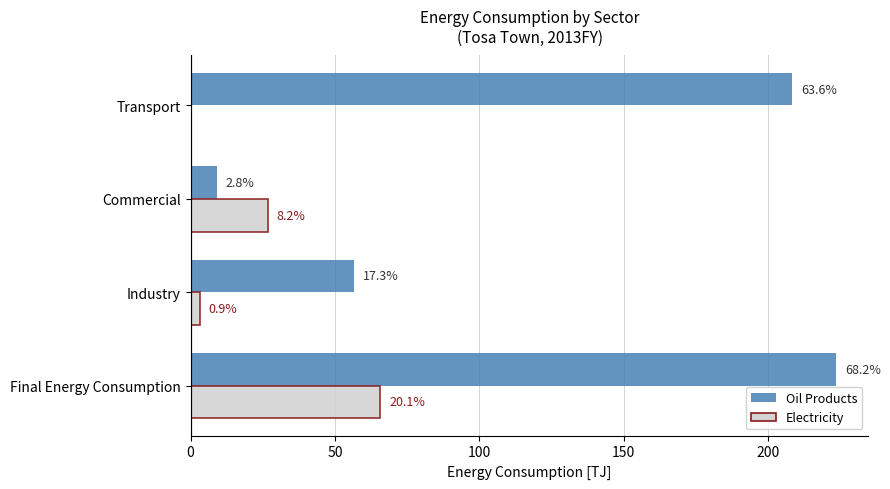

At how many categories does at least one series exceed 121?

2